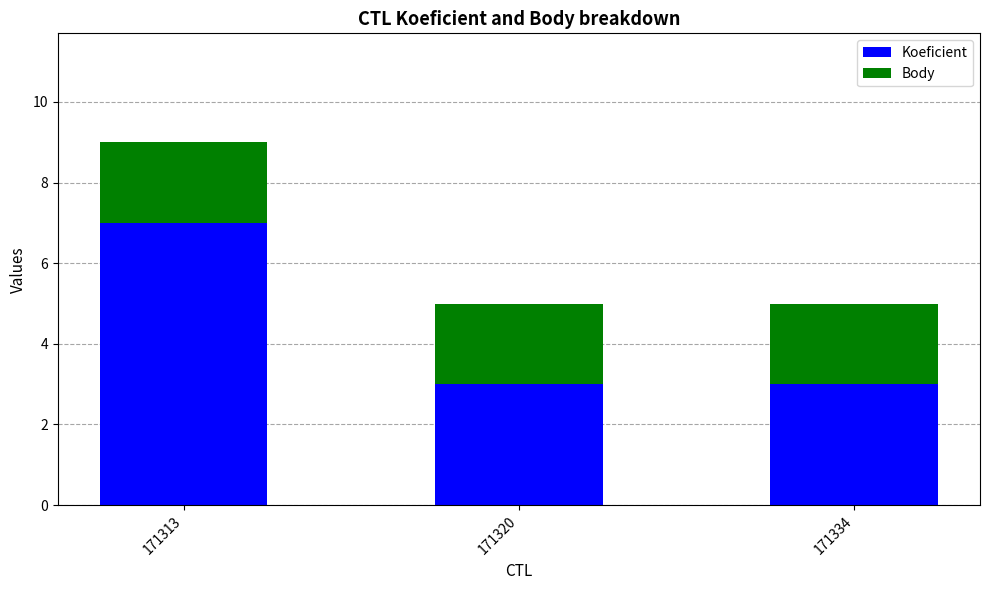

How many data points does each series have?

3